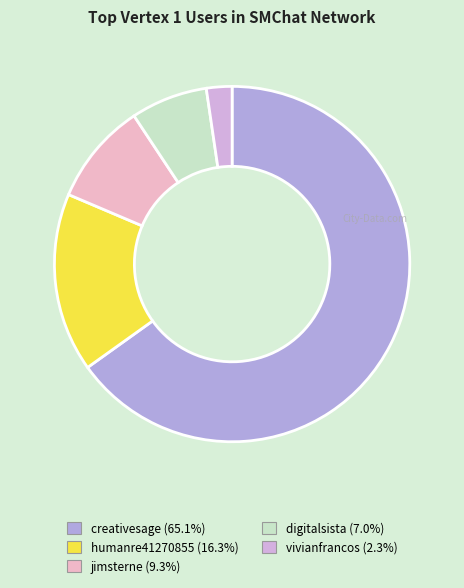

The creativesage slice represents 52% of the pie. True or false?

False